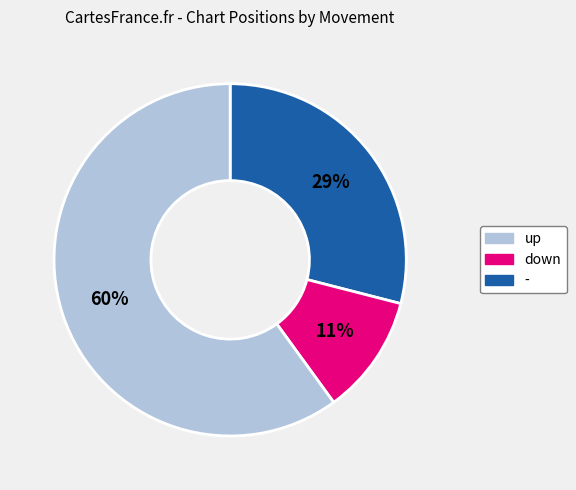

To the nearest percent, what is the average slice percentage?

33%